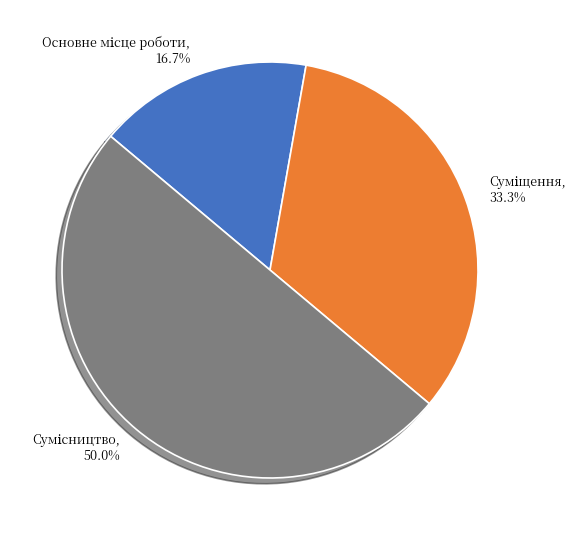

What percentage is the Основне місце роботи slice, to the nearest percent?

17%